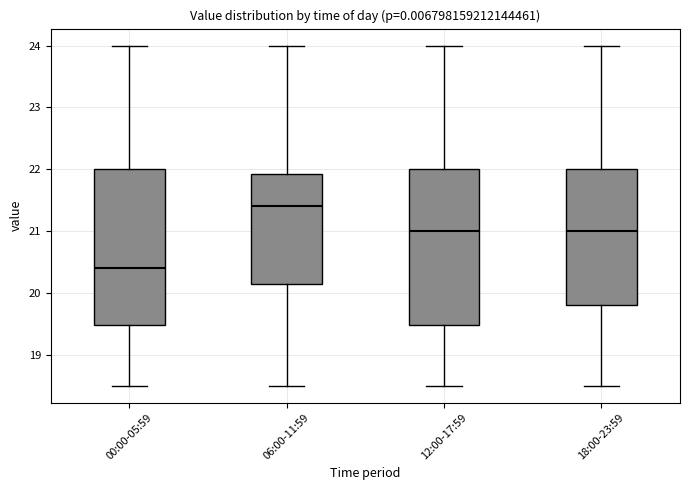

Which box has the highest median line?

06:00-11:59